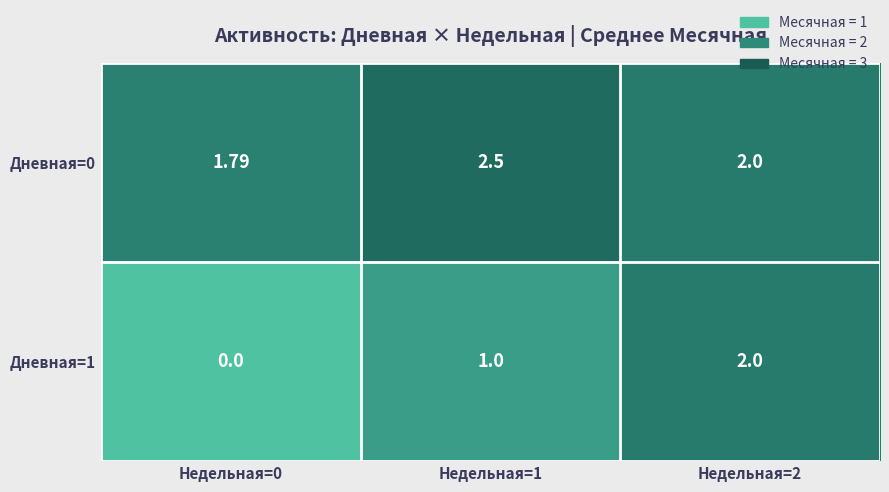

Rank the series by their average value, from highest to lowest.

Дневная=0, Дневная=1